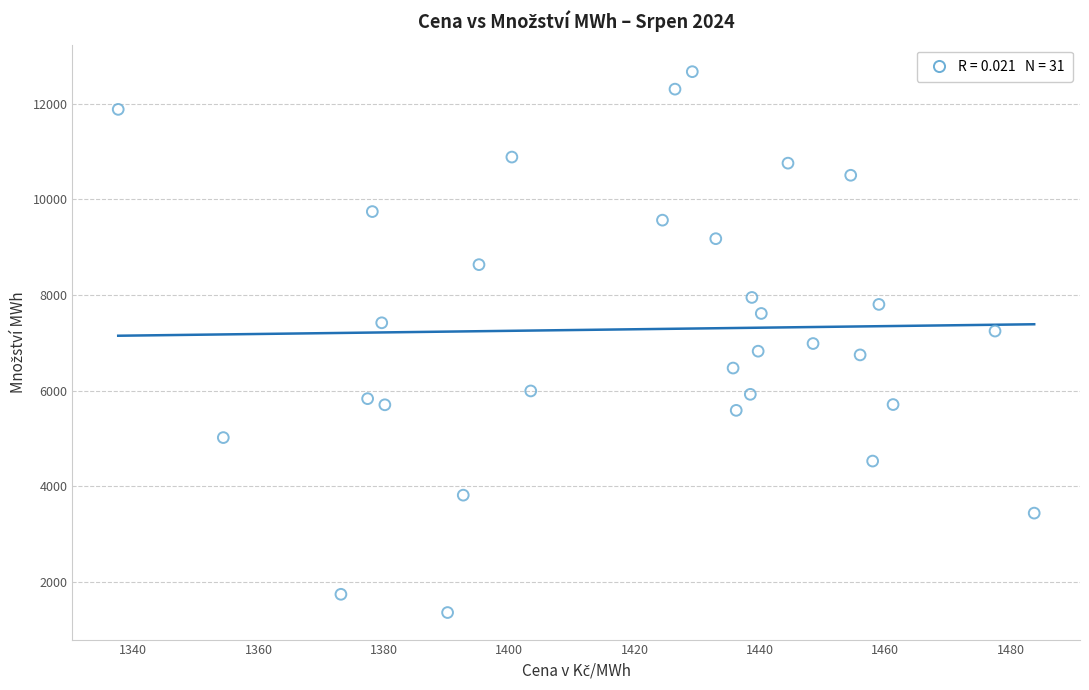

What is the range of X values (max minus min)?

146.2